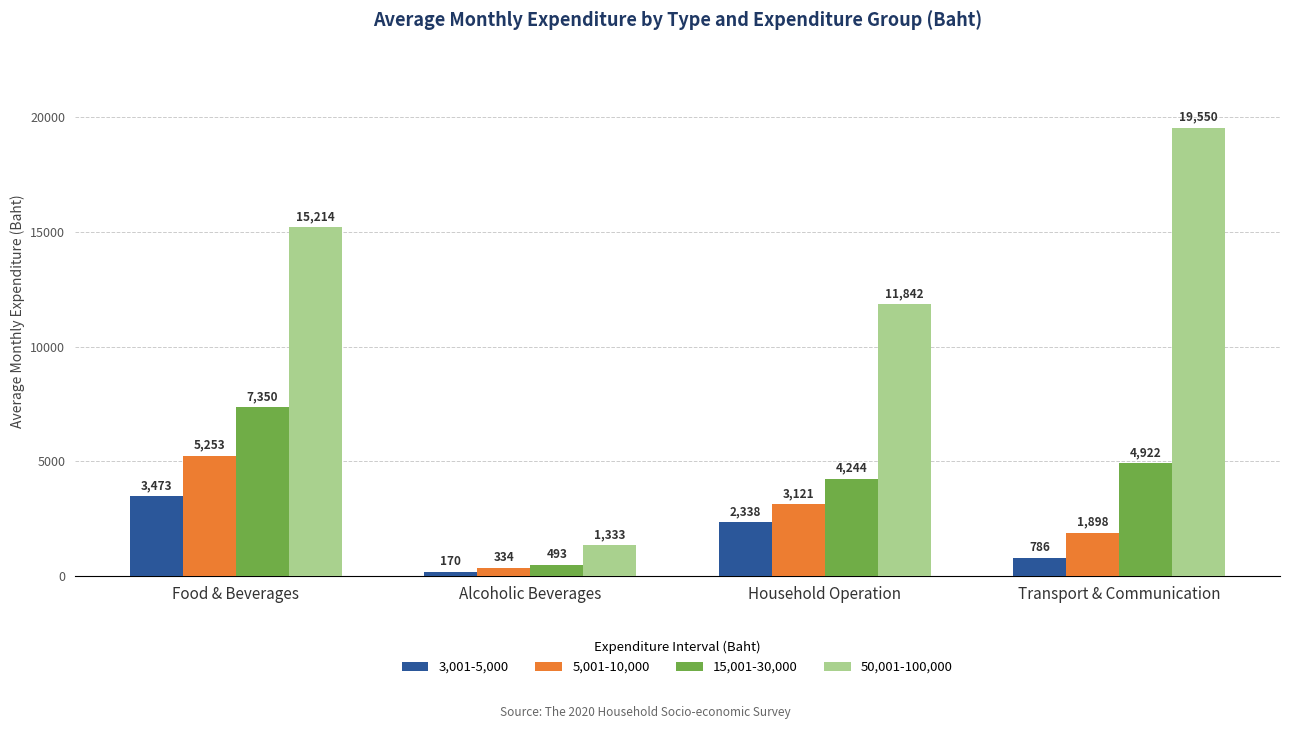

Is the value of 3,001-5,000 at Food & Beverages greater than the value of 50,001-100,000 at Food & Beverages?

No